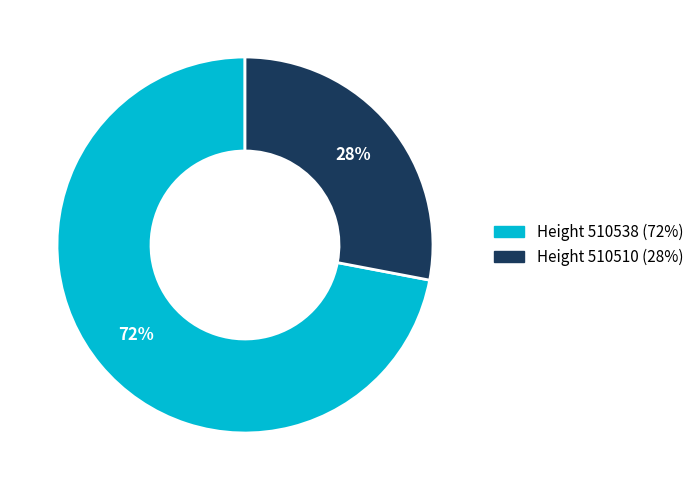

Is there a majority slice in this chart?

Yes